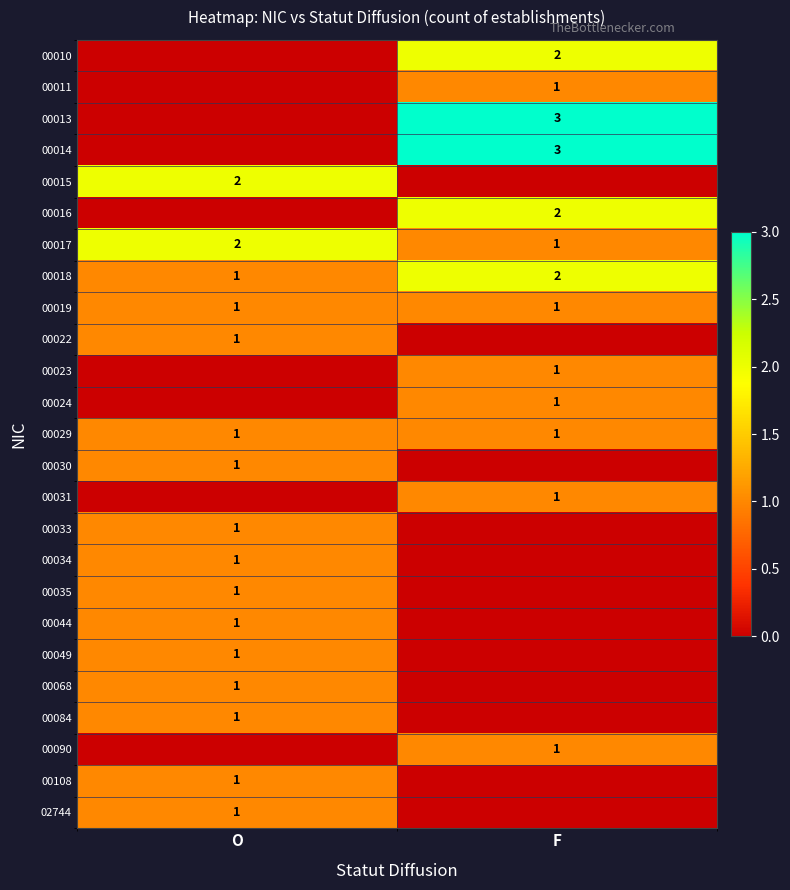

The 00108 series shows 1 at O. True or false?

True